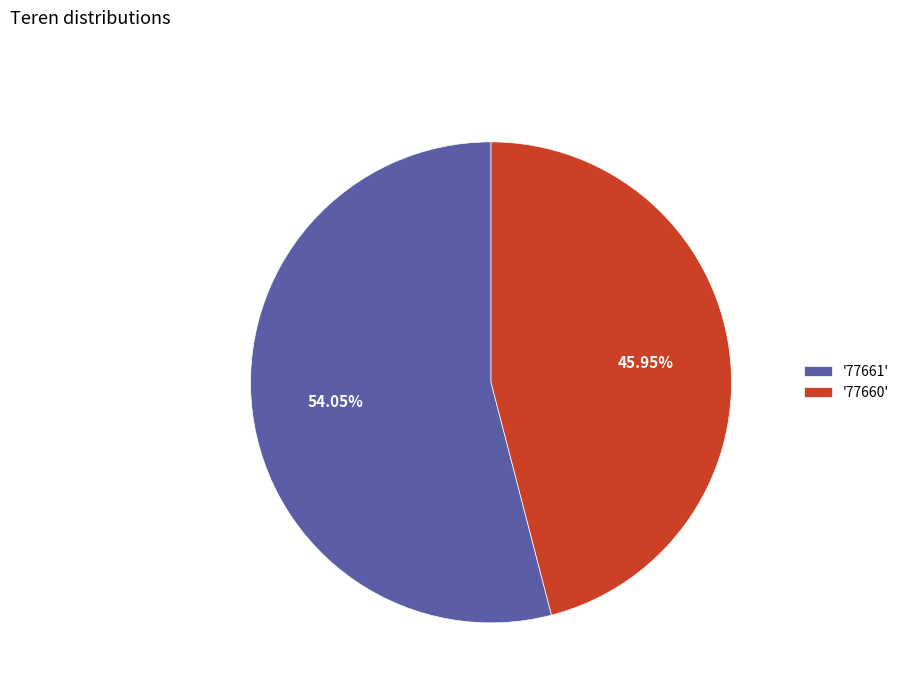

Do '77660' and '77661' together represent more than half of the pie?

Yes